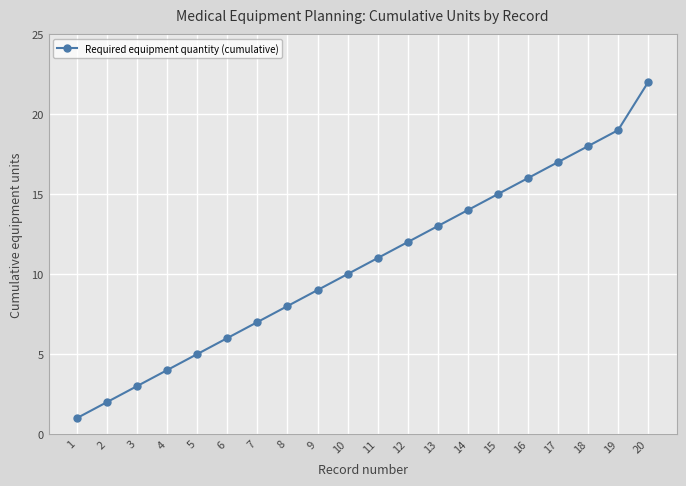

How many series are shown in this chart?

1